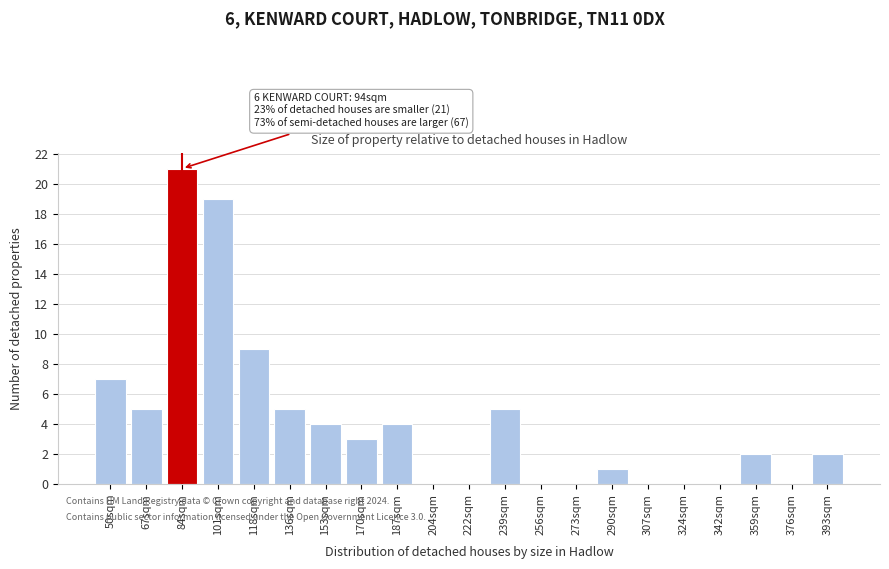

Reading left to right, transcribe all the data shown in this chart.

50sqm=7	67sqm=5	84sqm=21	101sqm=19	118sqm=9	136sqm=5	153sqm=4	170sqm=3	187sqm=4	204sqm=0	222sqm=0	239sqm=5	256sqm=0	273sqm=0	290sqm=1	307sqm=0	324sqm=0	342sqm=0	359sqm=2	376sqm=0	393sqm=2